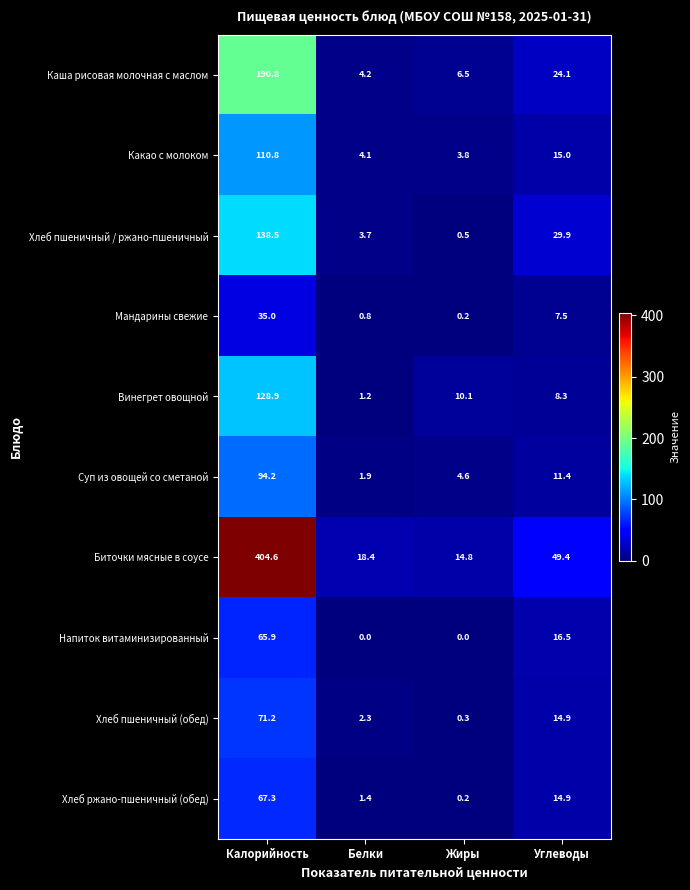

Rank the series at Белки from highest to lowest value.

Биточки мясные в соусе, Каша рисовая молочная с маслом, Какао с молоком, Хлеб пшеничный / ржано-пшеничный, Хлеб пшеничный (обед), Суп из овощей со сметаной, Хлеб ржано-пшеничный (обед), Винегрет овощной, Мандарины свежие, Напиток витаминизированный